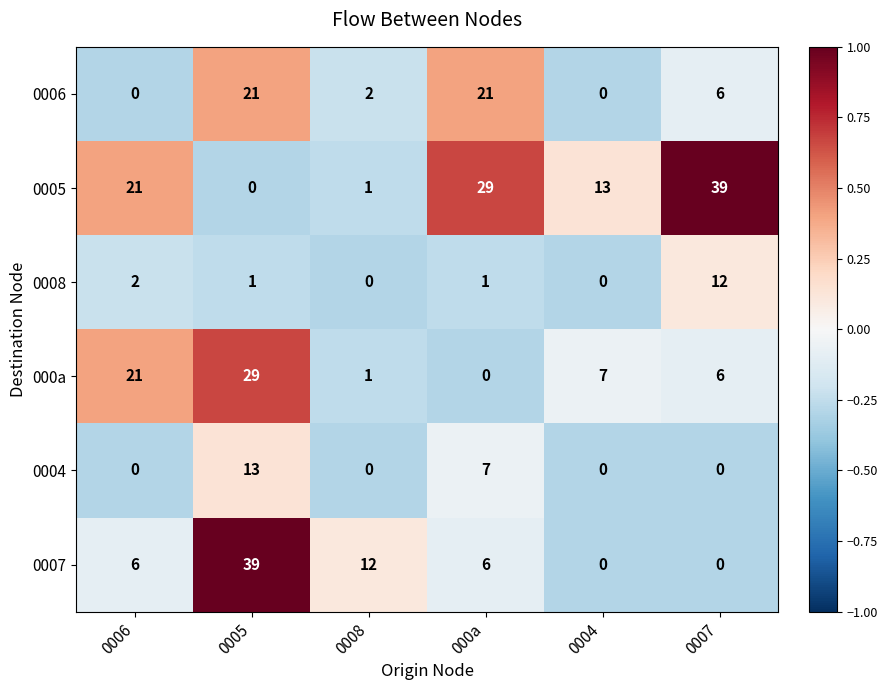

Which series has the largest total across all categories?

0005